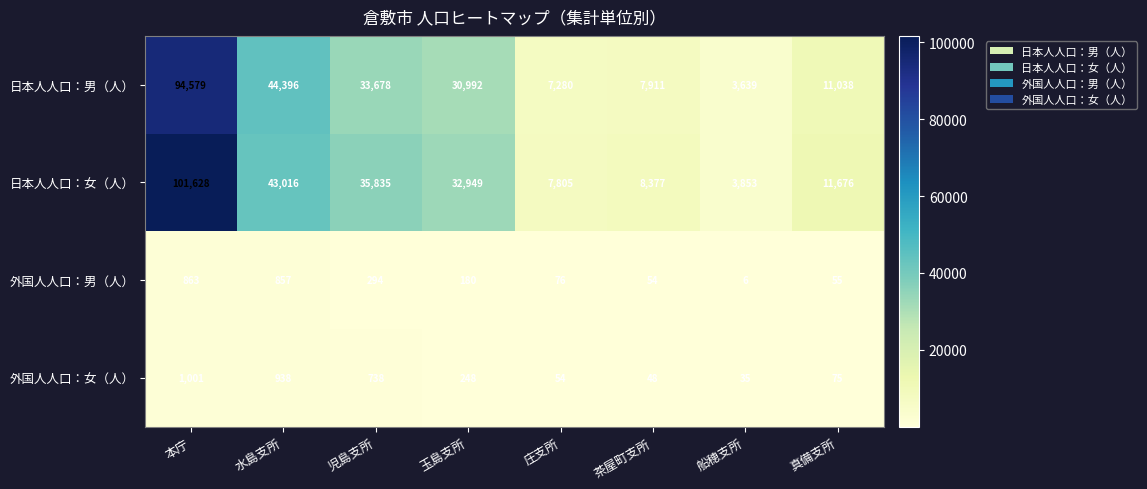

Which series has the largest total across all categories?

日本人人口：女（人）